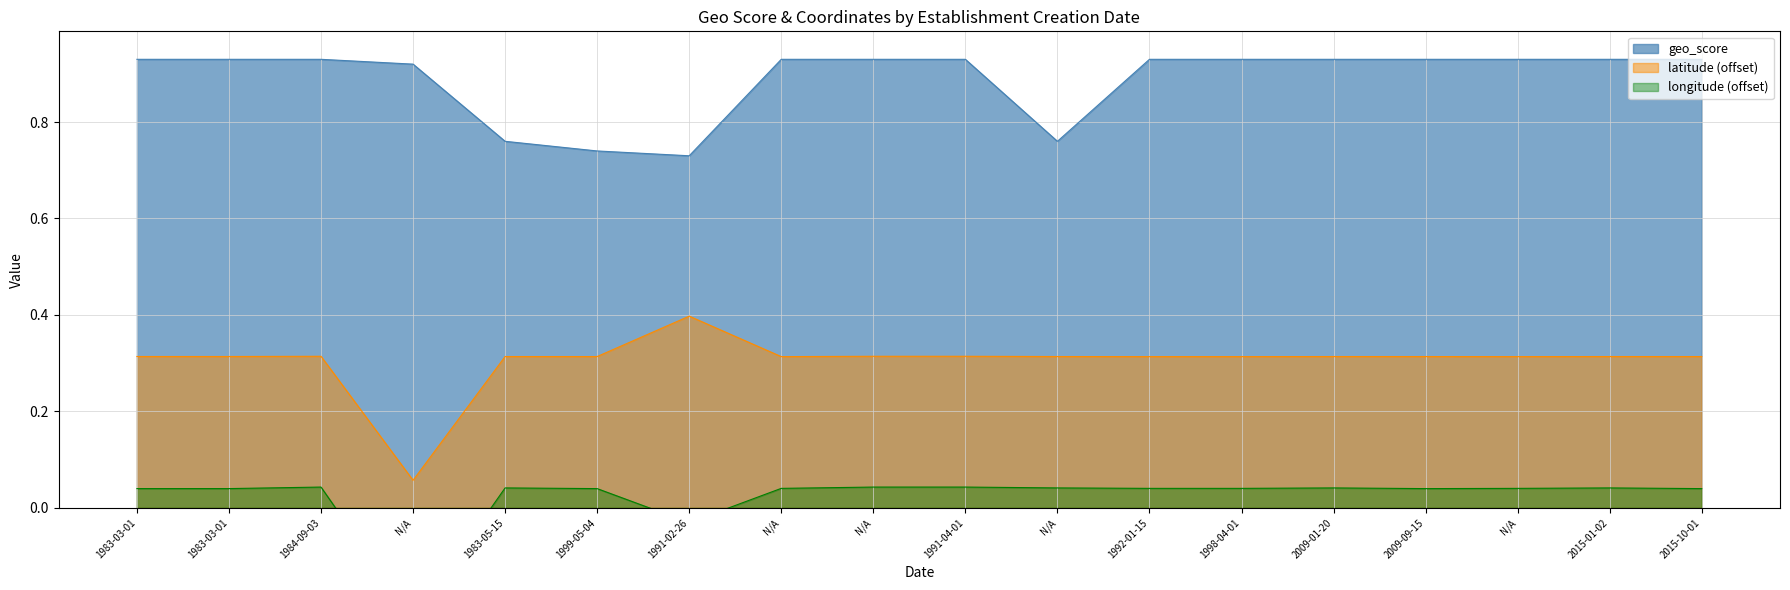

Where is the first local minimum?

1991-02-26